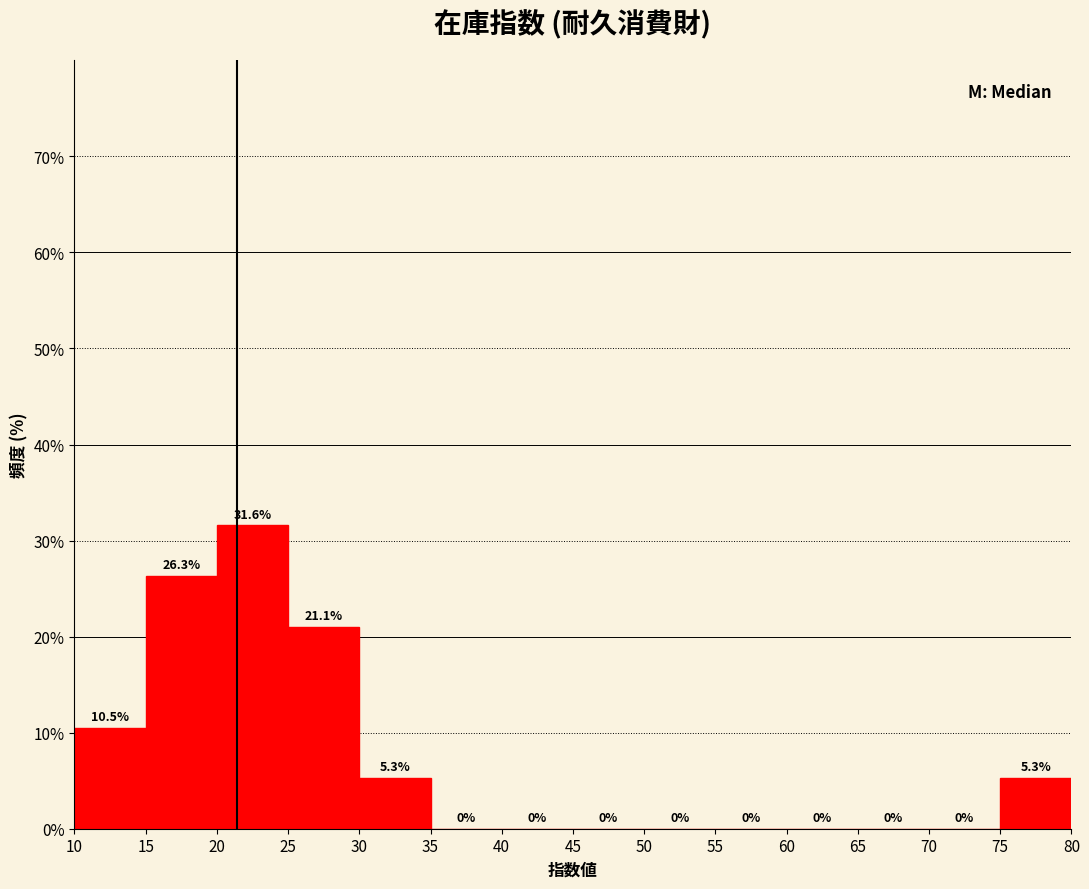

Reading left to right, transcribe this chart: for each bar, give the range it covers on the x-axis and its height.

10 to 15: 10.5
15 to 20: 26.3
20 to 25: 31.6
25 to 30: 21.1
30 to 35: 5.3
35 to 40: 0.0
40 to 45: 0.0
45 to 50: 0.0
50 to 55: 0.0
55 to 60: 0.0
60 to 65: 0.0
65 to 70: 0.0
70 to 75: 0.0
75 to 80: 5.3